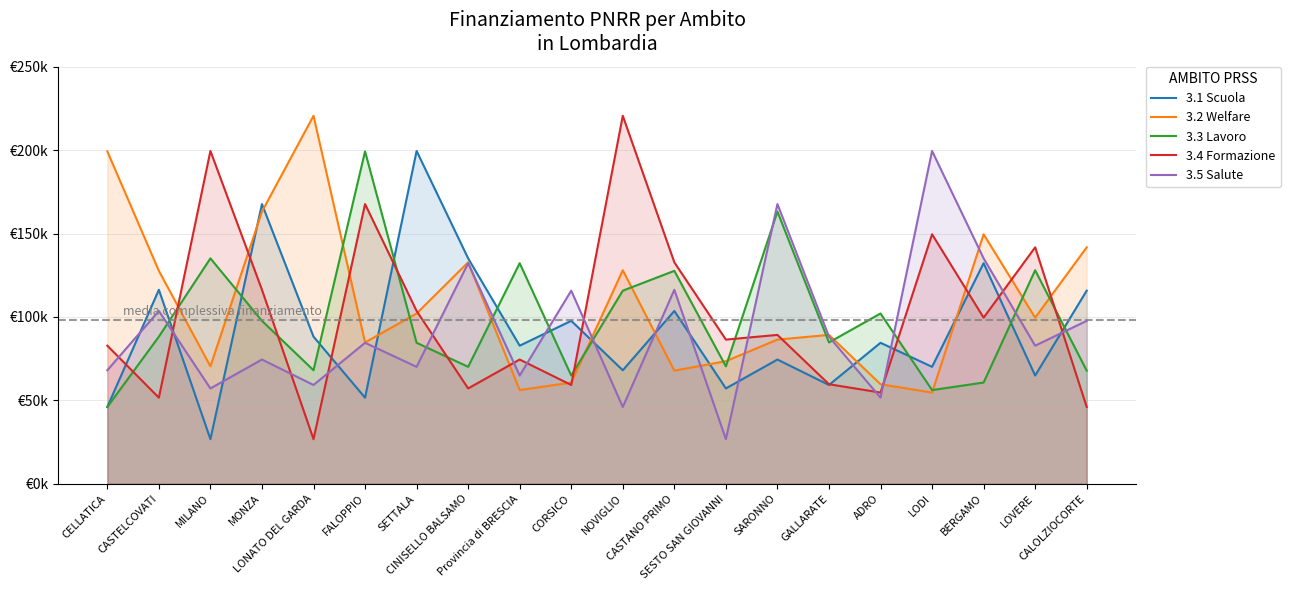

Which series ends up on top after the final intersection of 3.3 Lavoro and 3.5 Salute?

3.5 Salute